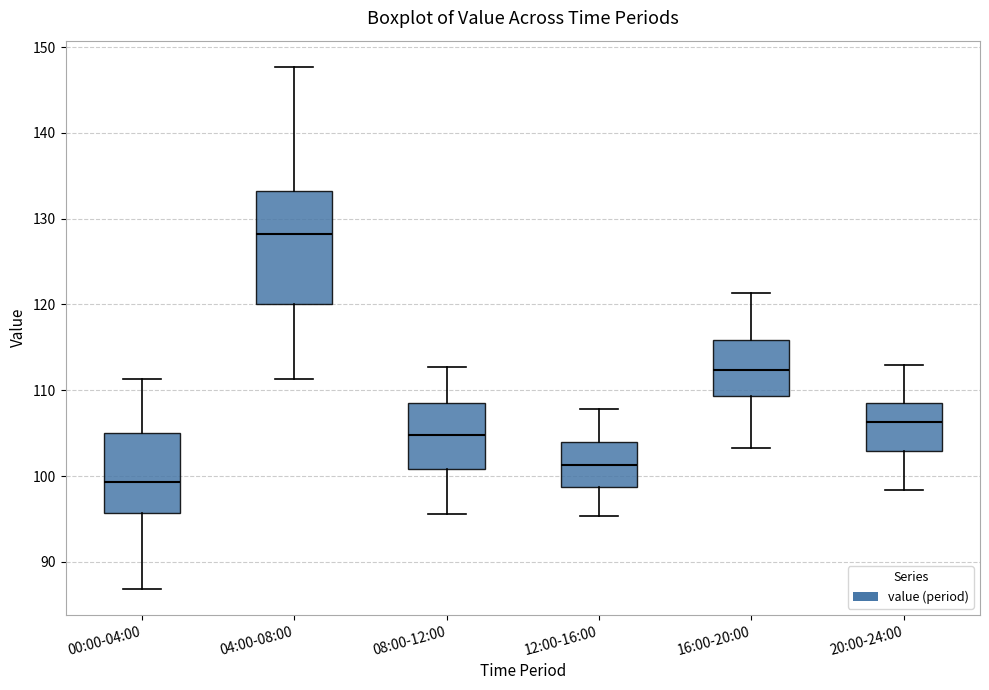

Which box's median line is the lowest?

00:00-04:00